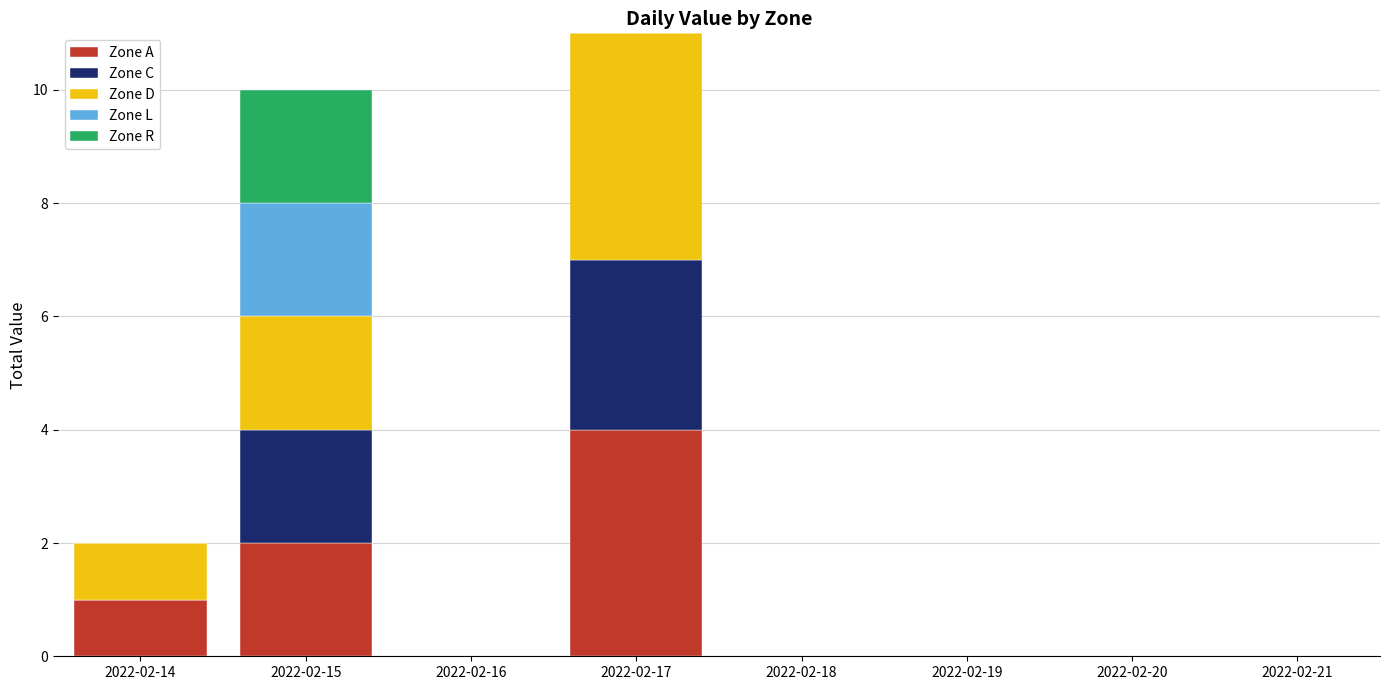

What is the total value across all series at 2022-02-15?

10